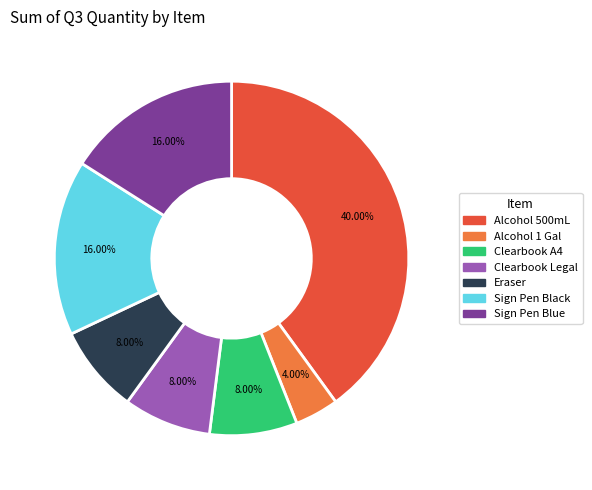

Which has a higher value, Eraser or Sign Pen Blue?

Sign Pen Blue